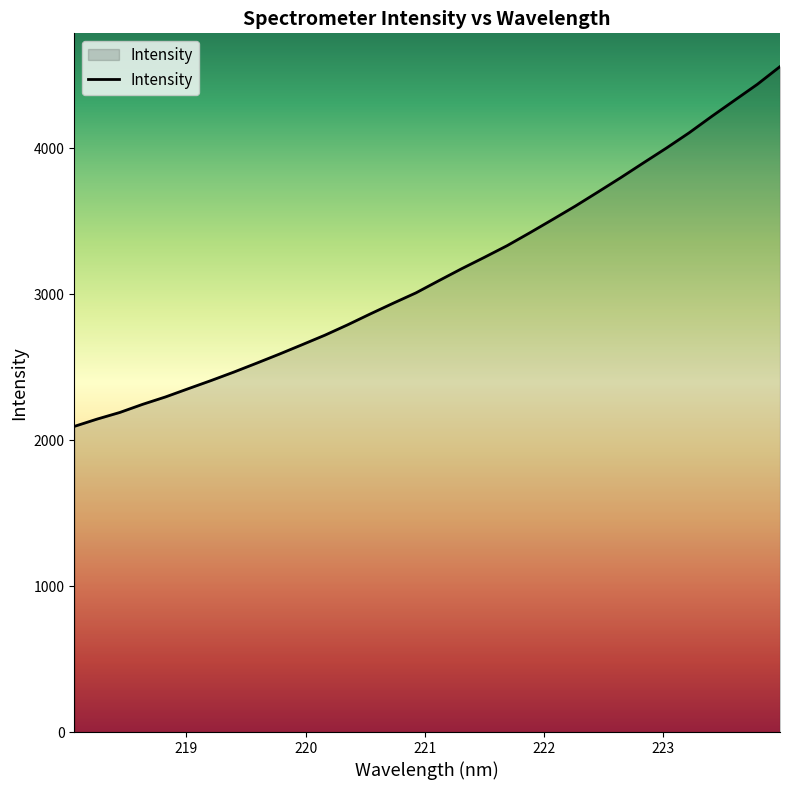

How many lines are shown in the chart?

1